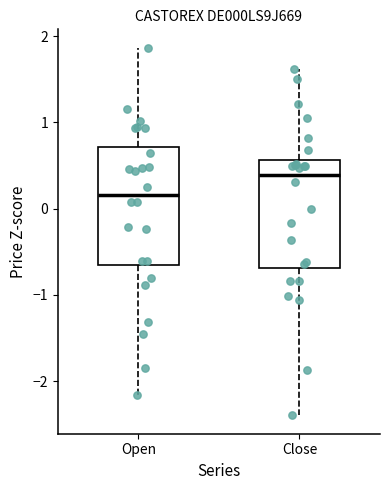

Reading left to right, read every box against the y-axis: the position of its median line, the range the box covers, and the ends of its whiskers. The values are not printed on the chart, so give them approximately, as read against the axis.

Open: median 0.2, box -0.7 to 0.7, whiskers -2.2 to 1.9
Close: median 0.4, box -0.7 to 0.6, whiskers -2.4 to 1.6